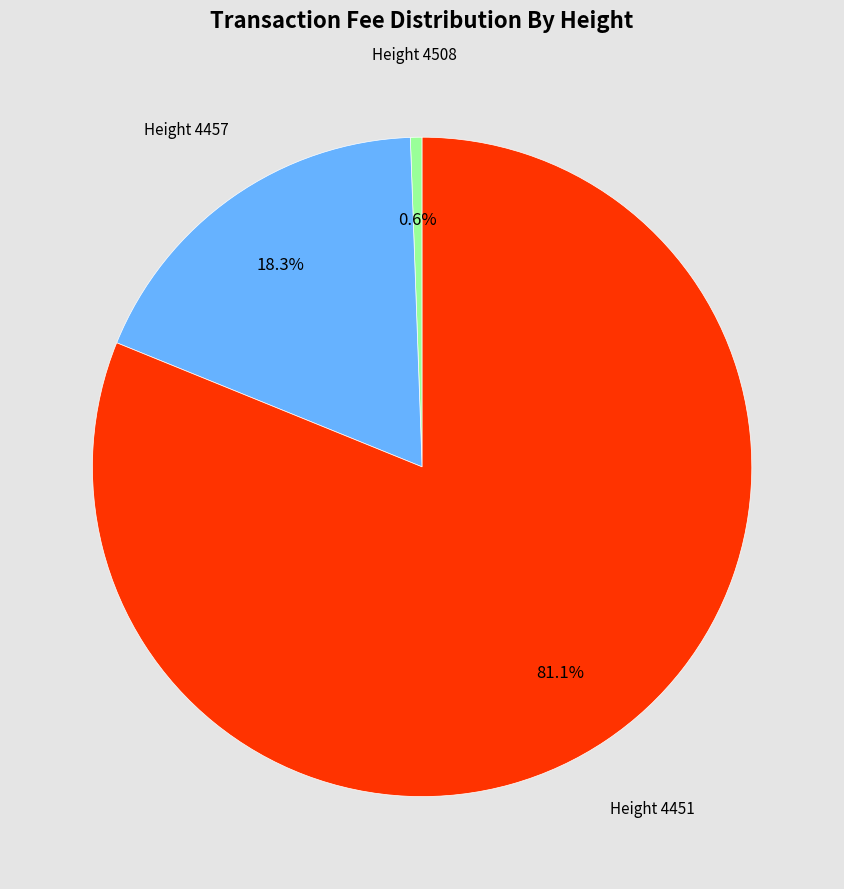

How many segments does this pie chart have?

3